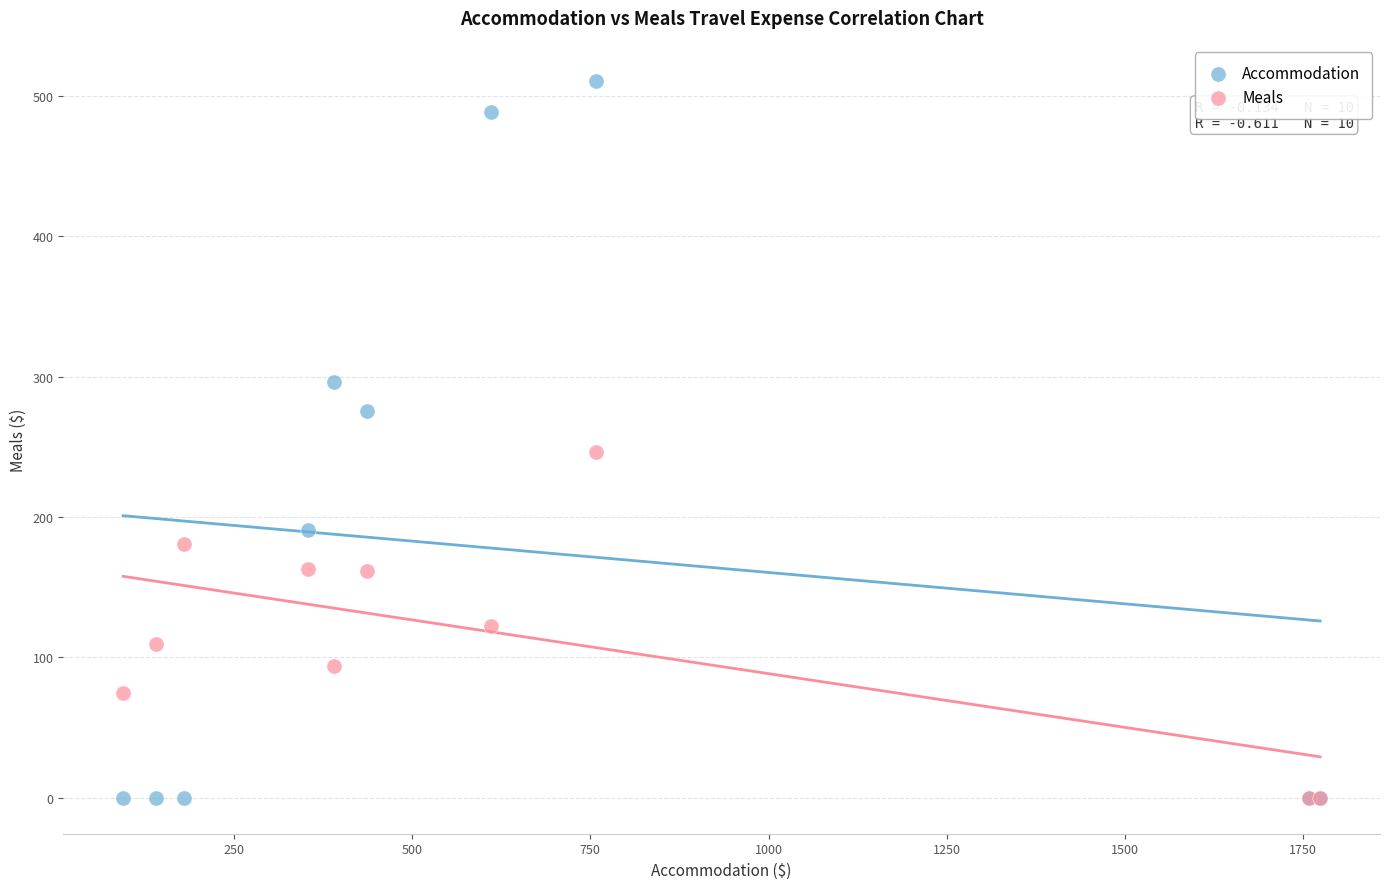

What are all the series names shown in the legend?

Accommodation, Meals